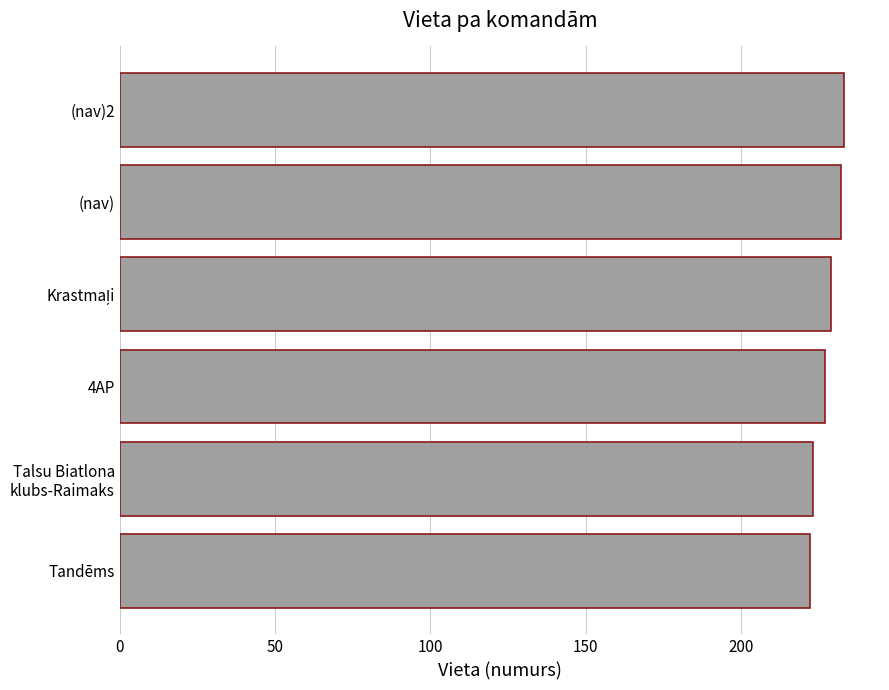

What is the sum of all values?

1366